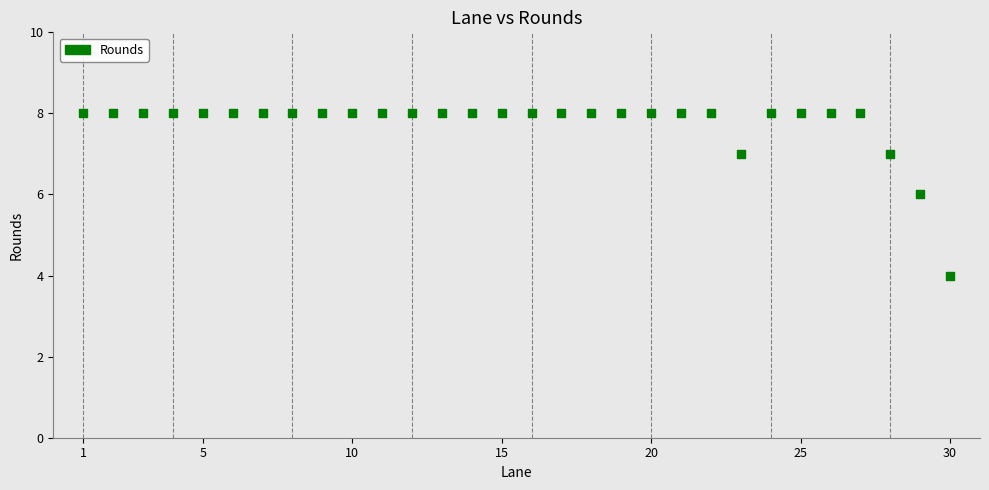

What is the range of X values (max minus min)?

29